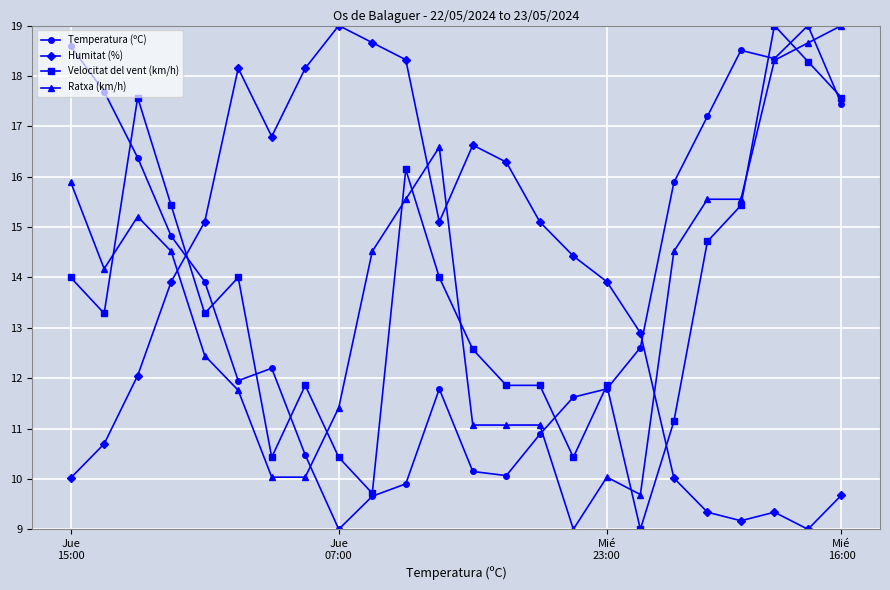

What is the maximum value shown in the chart?

19.0